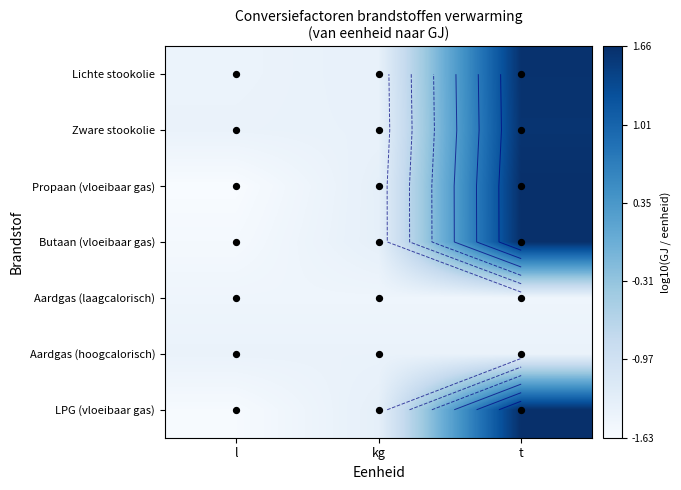

Between l and kg, which series saw the biggest shift?

LPG (vloeibaar gas)